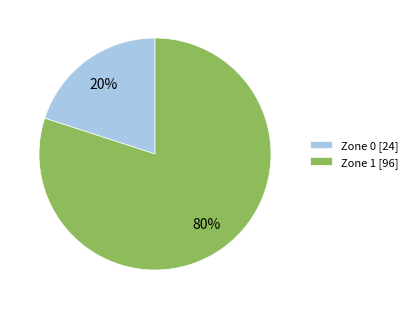

To the nearest percent, what is the combined percentage of Zone 0 and Zone 1?

100%